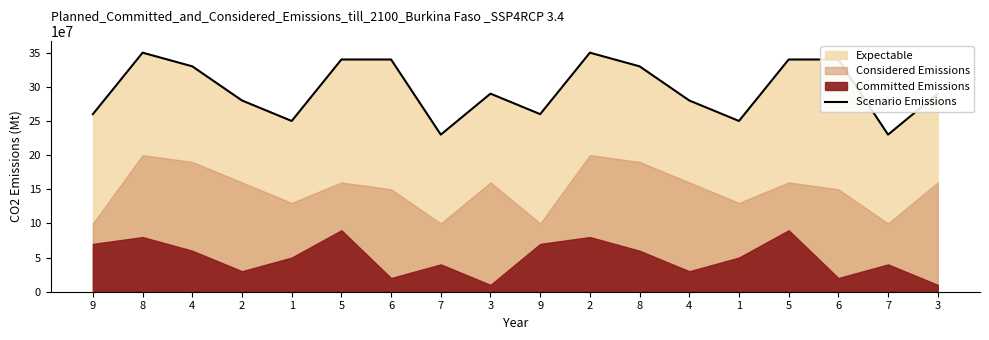

How many values are below 290000000?

8